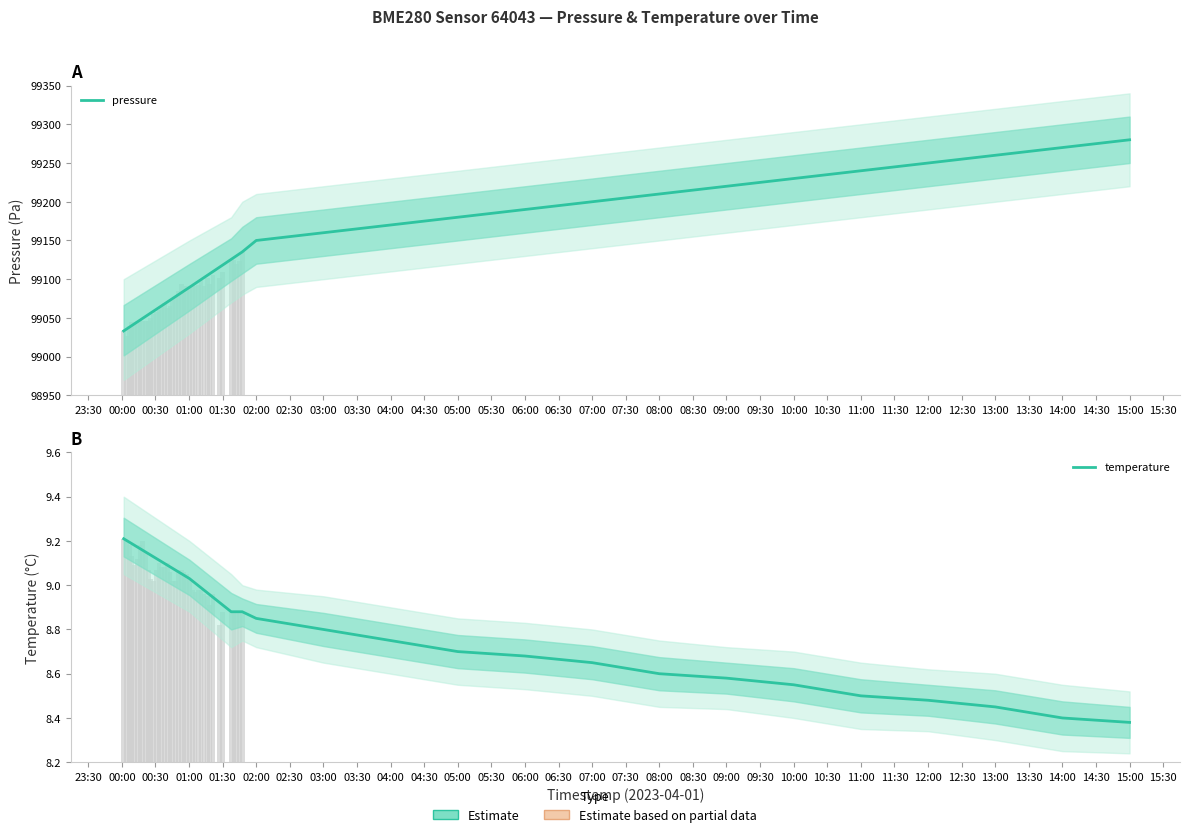

Count the number of categories in the chart.

18